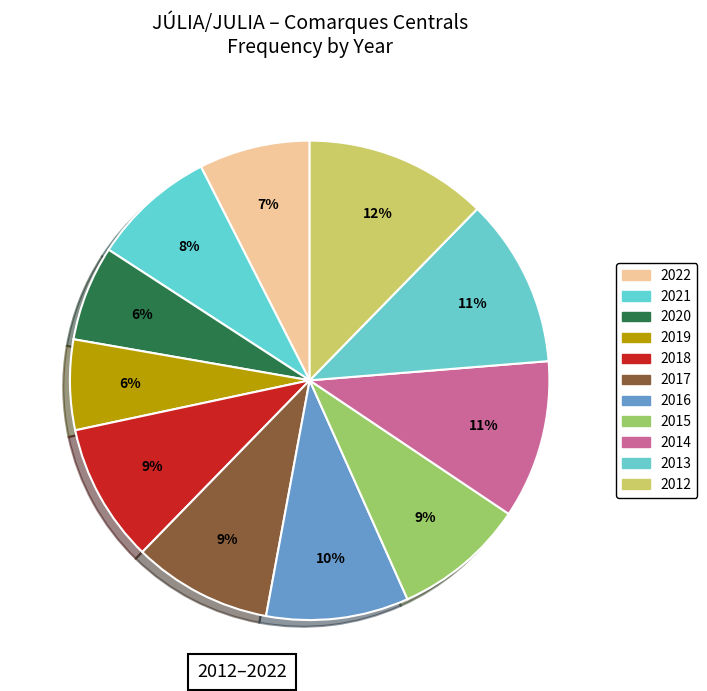

Does any single category account for the majority?

No